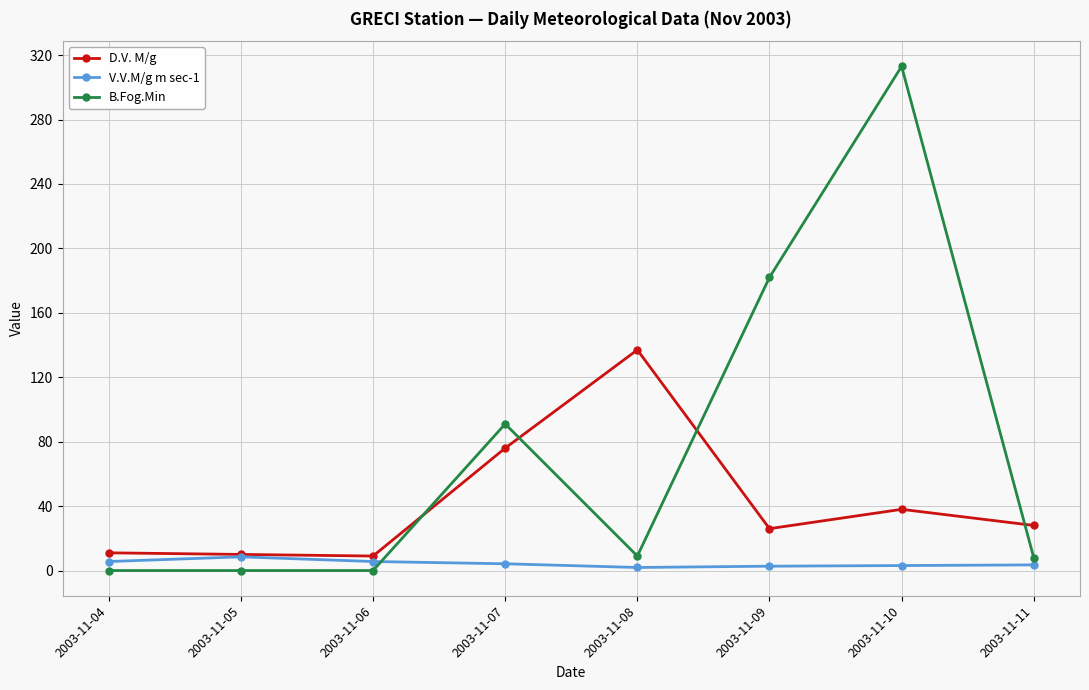

What is the greatest value displayed?

313.0